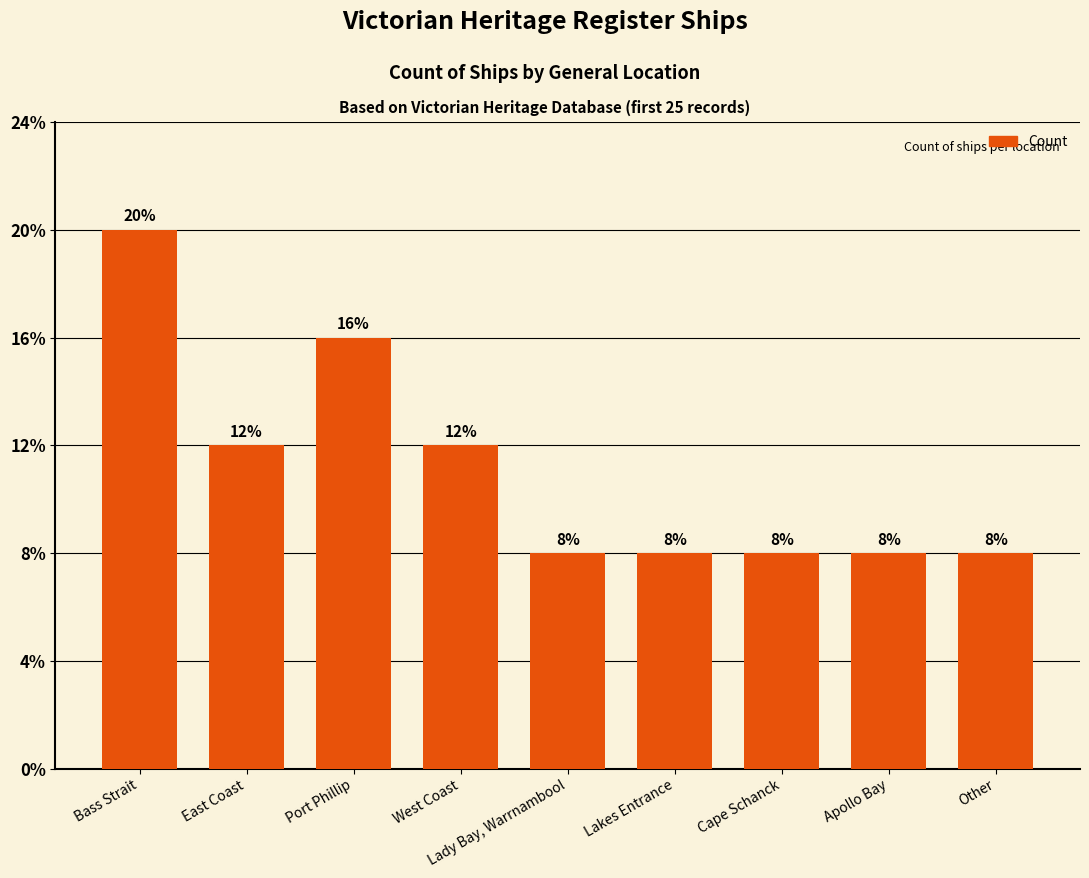

What position from the right is Apollo Bay?

2